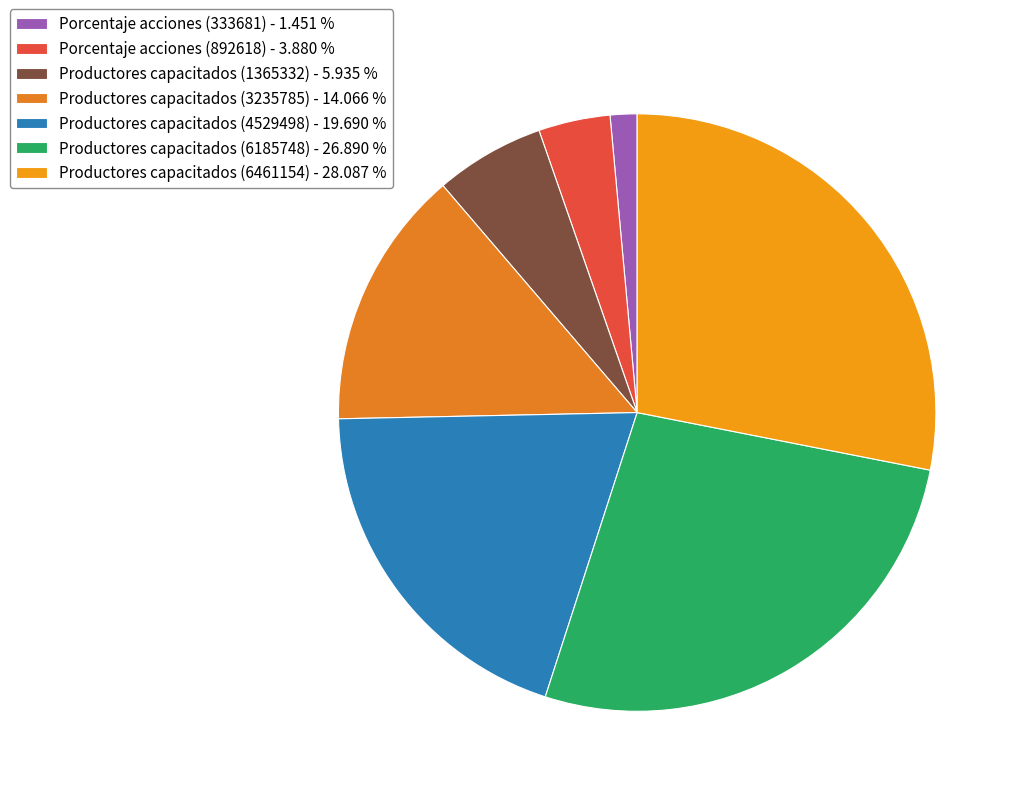

To the nearest percent, what is the combined percentage of Productores capacitados (6185748) and Productores capacitados (4529498)?

47%